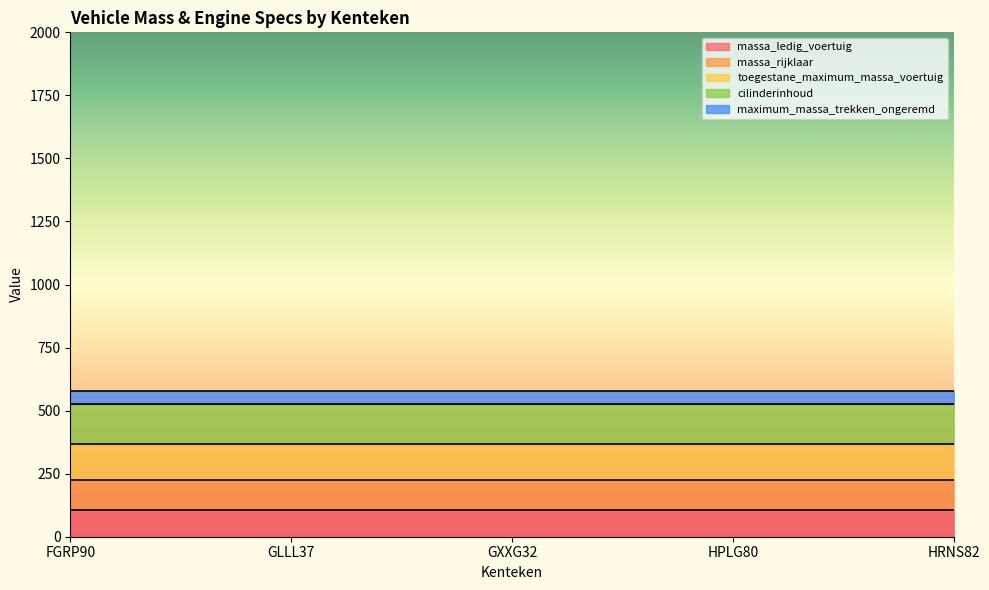

Does the chart display data point markers on the line(s)?

No